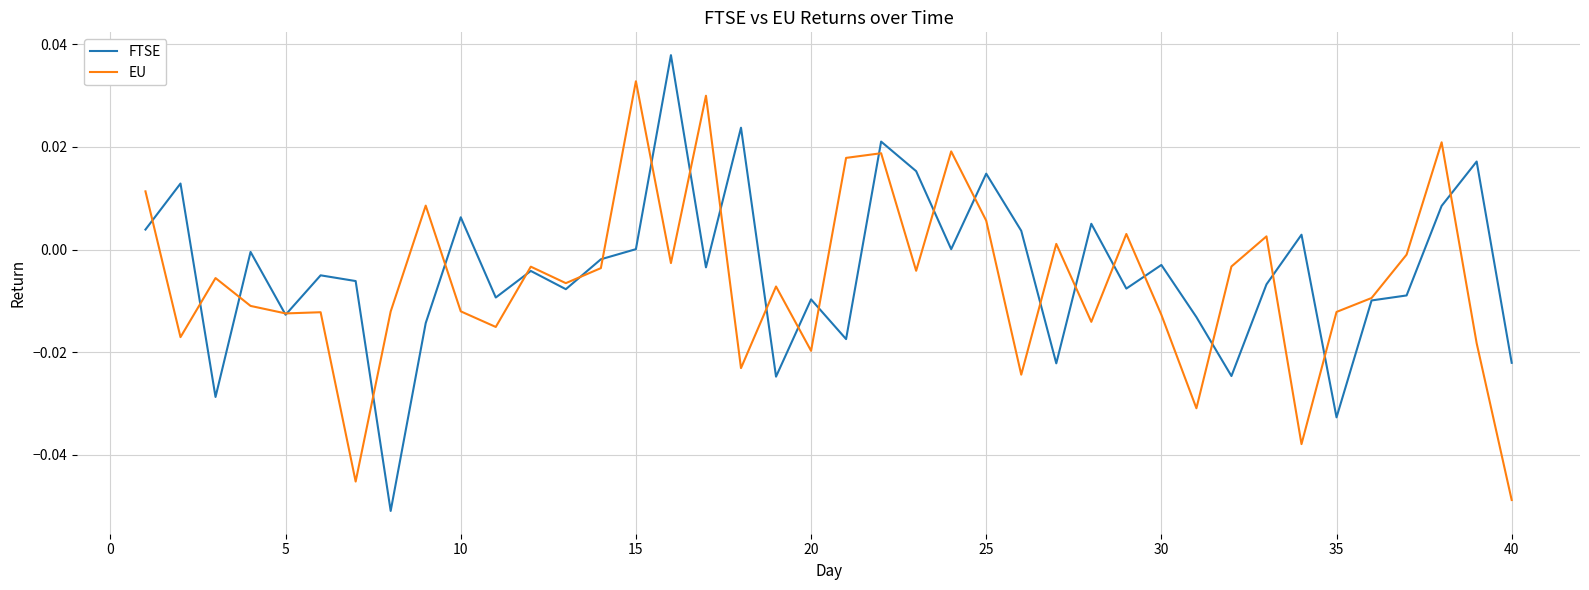

Does the chart have visible grid lines?

Yes